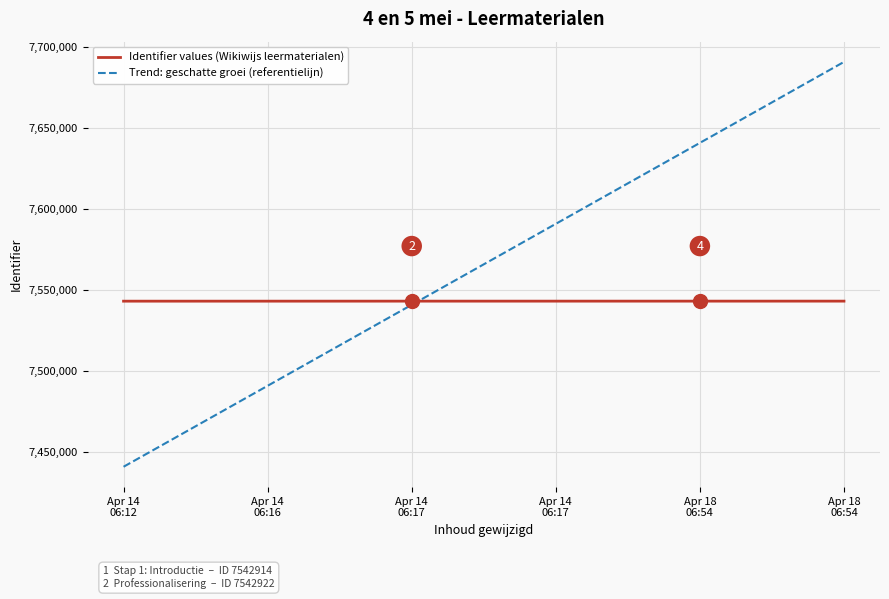

Which series has the largest total across all categories?

Trend: geschatte groei (referentielijn)